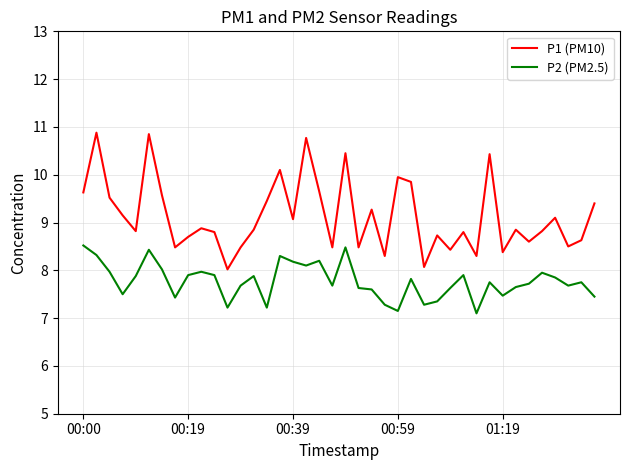

True or false: P2 (PM2.5) has more than 1 interior local peaks.

True